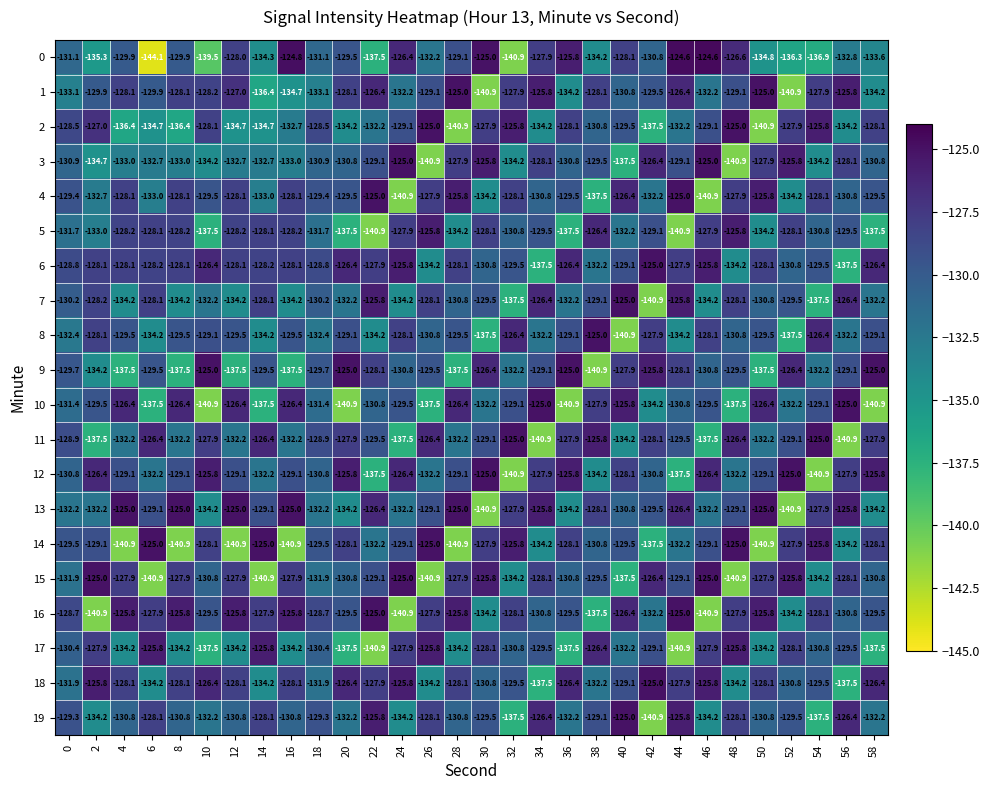

What is the highest value of the 3 series?

-125.0